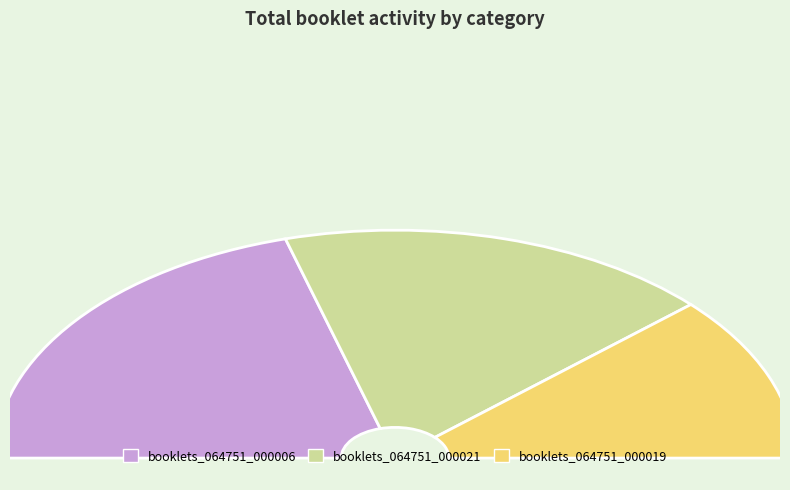

Is it true that 11 is 8% of the pie?

False